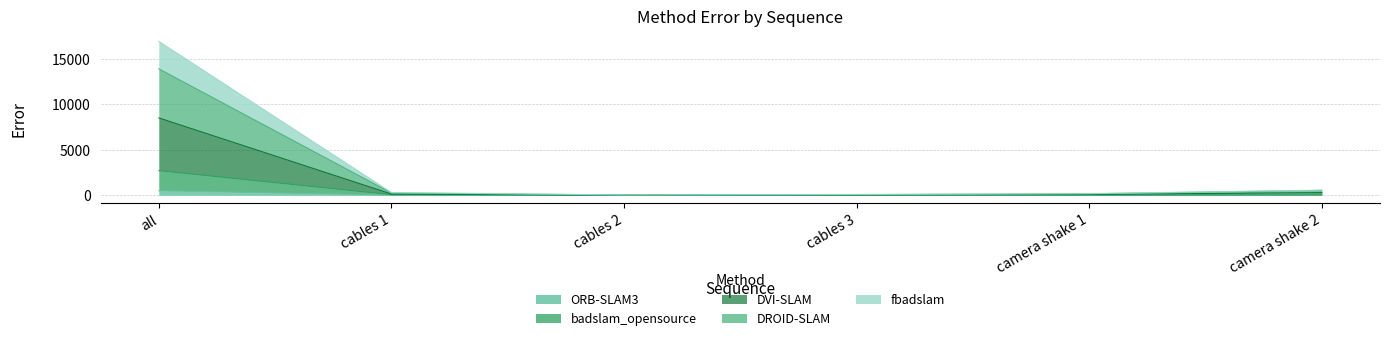

True or false: fbadslam and ORB-SLAM3 cross at least once.

False